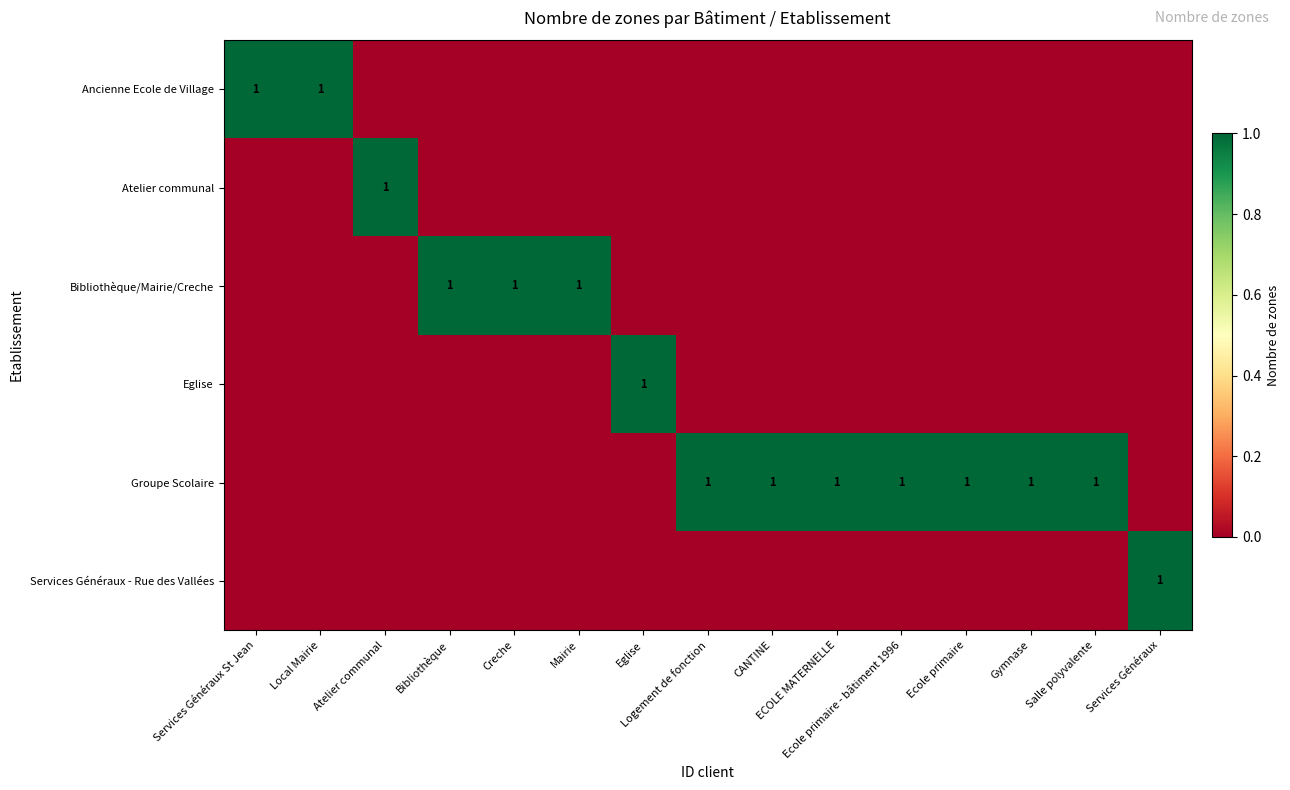

Count the Groupe Scolaire values in the range 0 to 1.

15